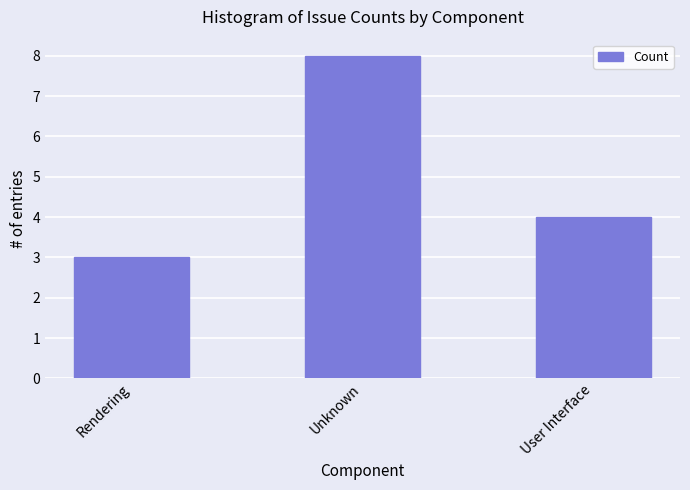

Which label corresponds to the smallest value in the chart?

Rendering